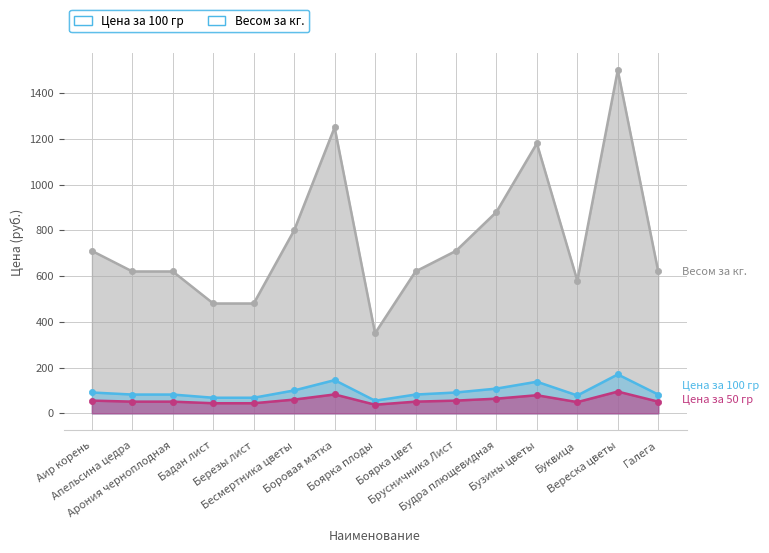

True or false: Весом за кг. and Цена за 50 гр intersect in this chart.

False